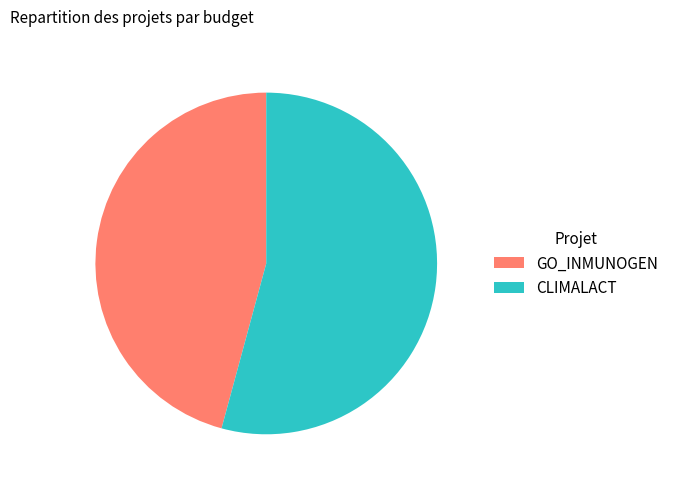

Combined, do CLIMALACT and GO_INMUNOGEN account for over 50%?

Yes